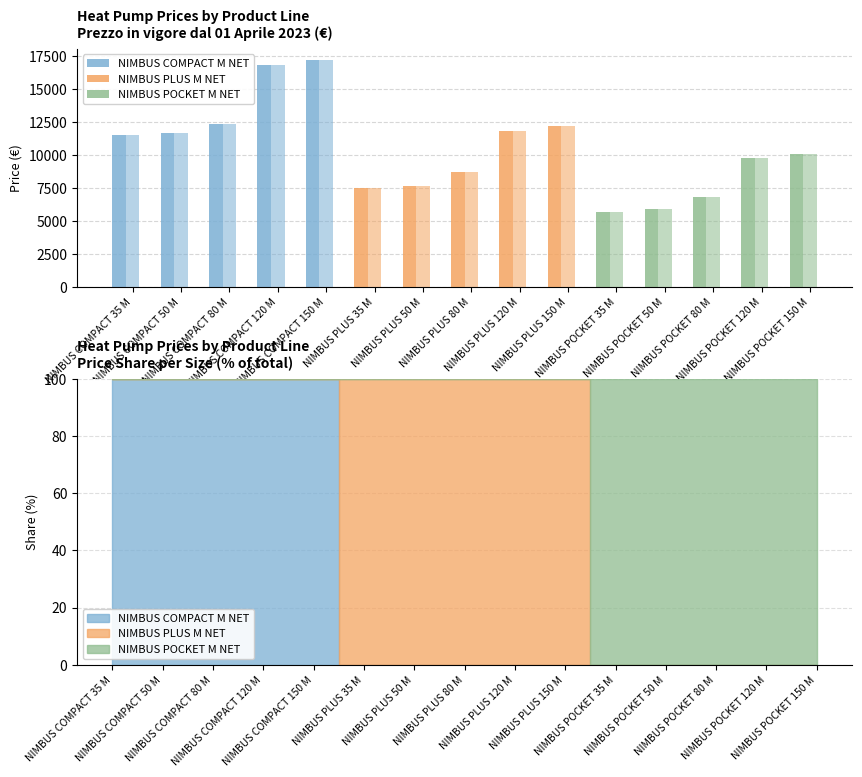

What is the maximum value shown in the chart?

17194